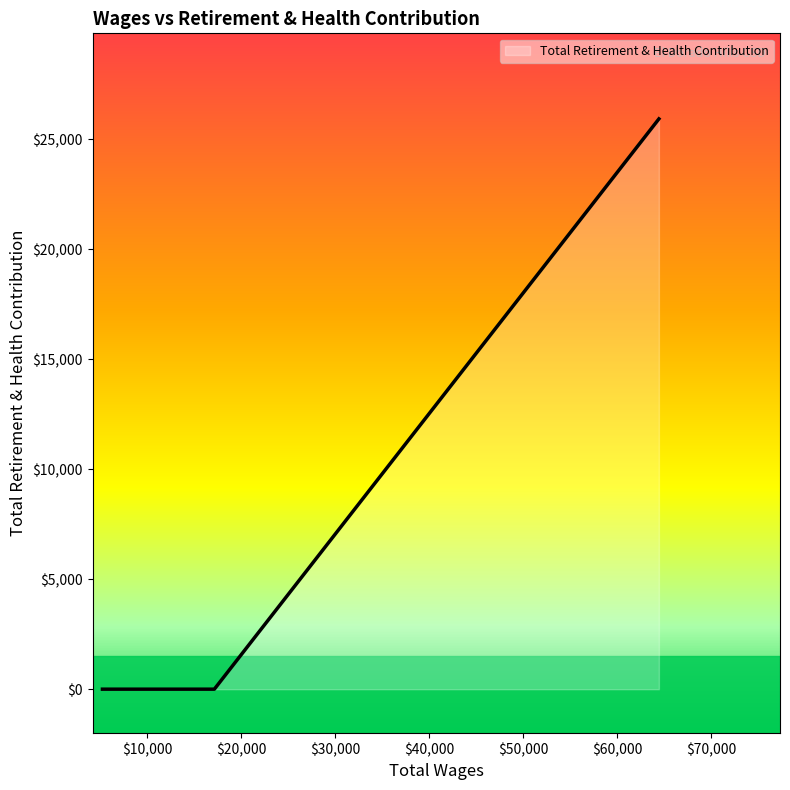

Count the number of categories in the chart.

4